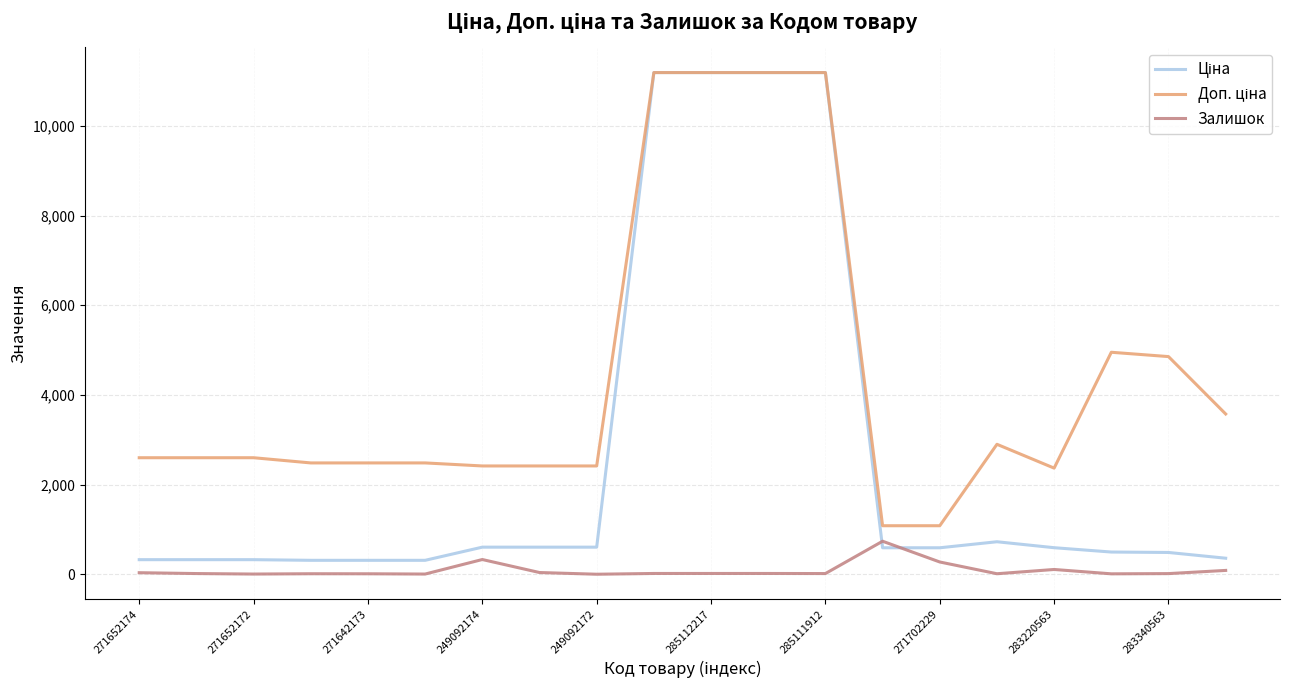

What is the greatest value displayed?

11188.2